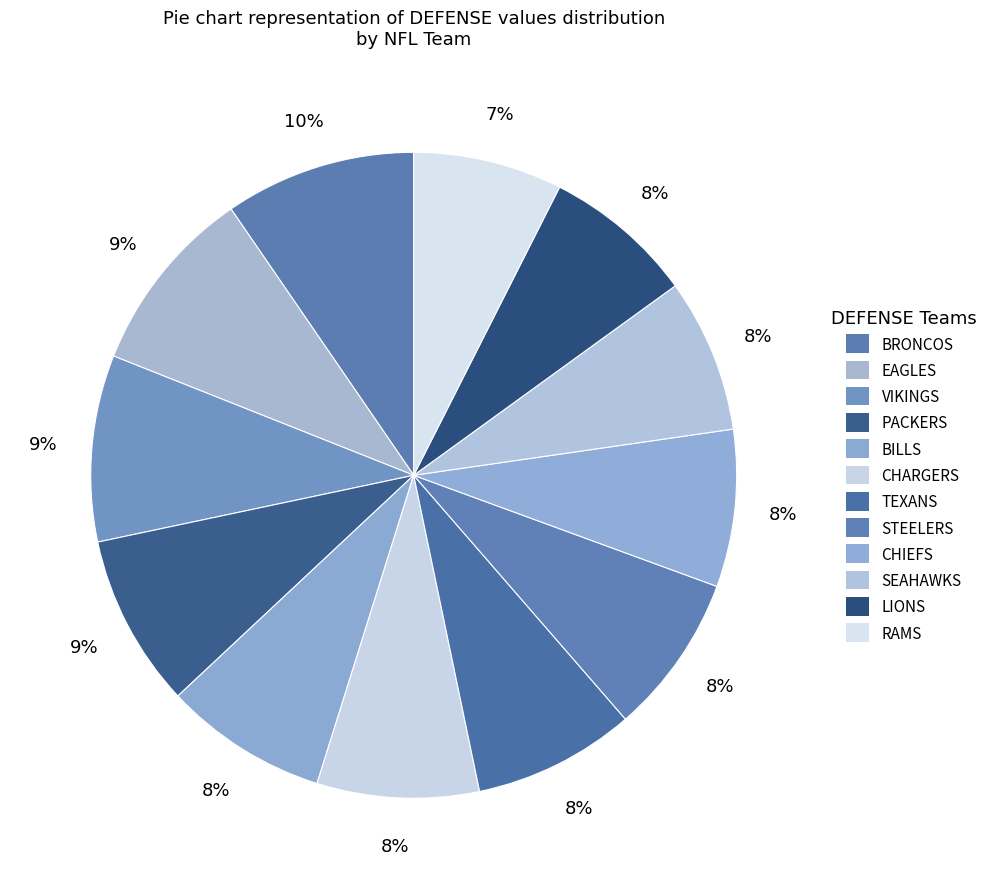

Does CHARGERS account for over 50% of the chart?

No